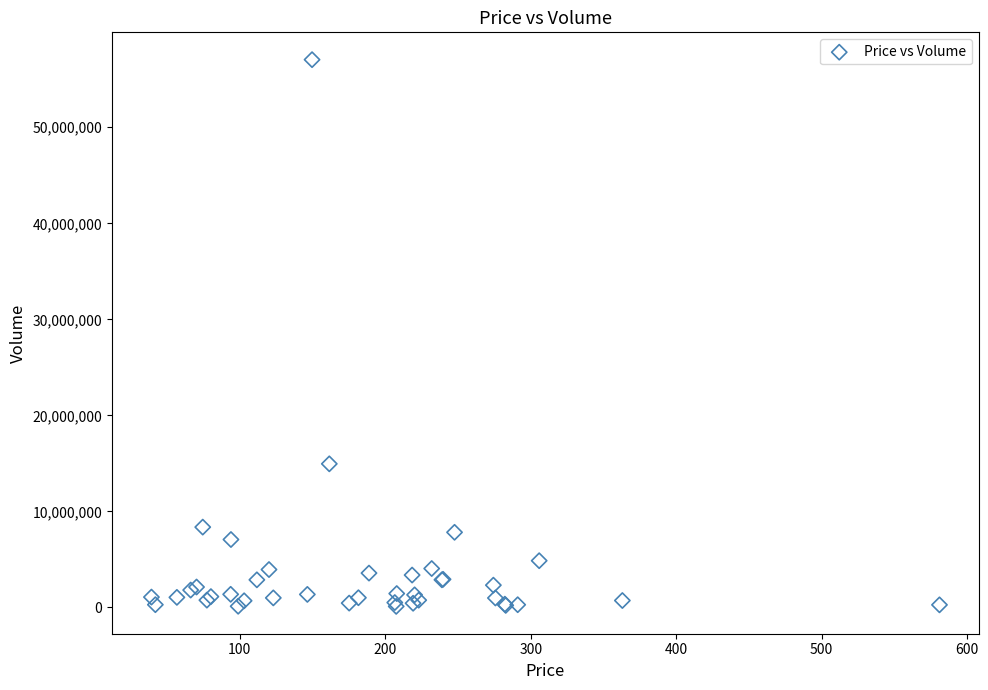

What Y value in the scatter plot is closest to 28573209?

14950746